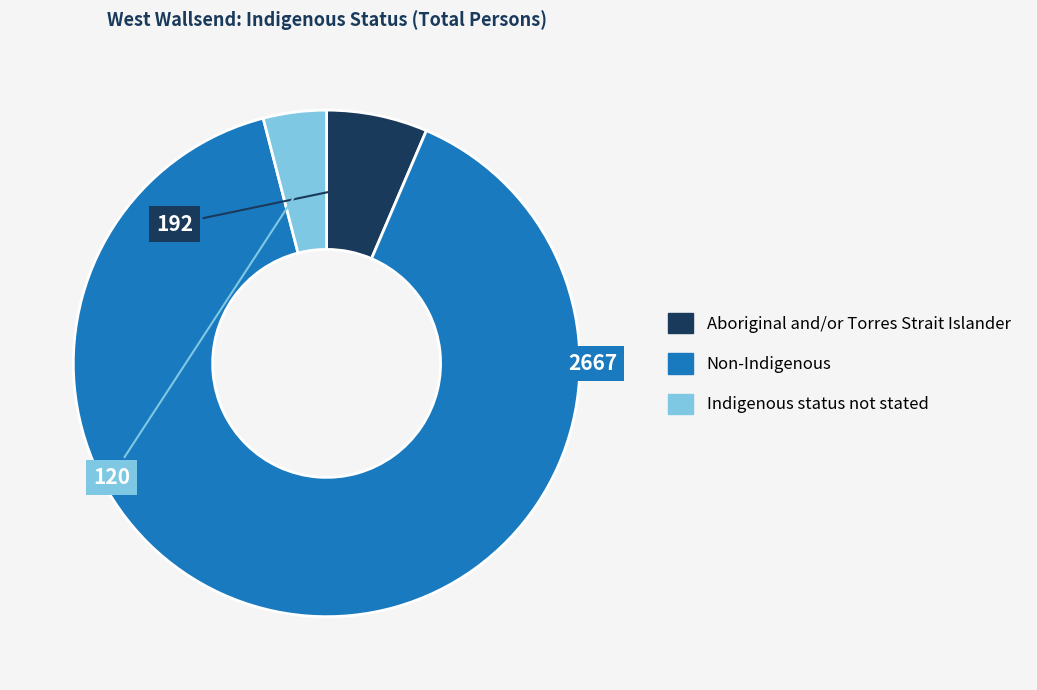

Which has a higher value, Aboriginal and/or Torres Strait Islander or Indigenous status not stated?

Aboriginal and/or Torres Strait Islander